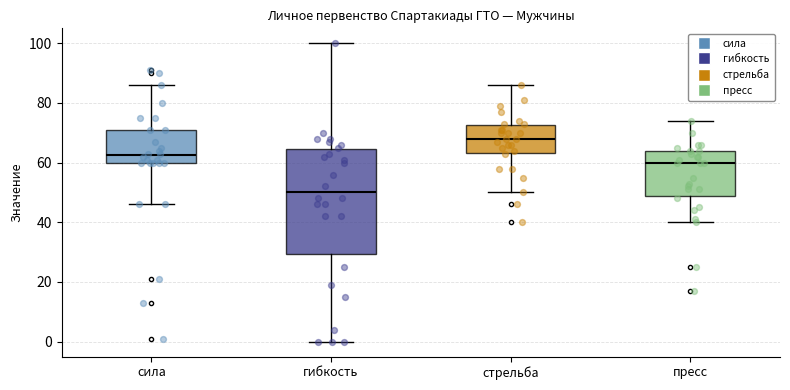

Reading left to right, transcribe this box plot: for each box, give where its median line is, the range the box spans, and where its two whiskers end, as read against the y-axis. The values are not printed on the chart, so give them approximately, as read against the axis.

сила: median 62, box 60 to 72, whiskers 46 to 86
гибкость: median 50, box 30 to 64, whiskers 0 to 100
стрельба: median 68, box 64 to 72, whiskers 50 to 86
пресс: median 60, box 48 to 64, whiskers 40 to 74